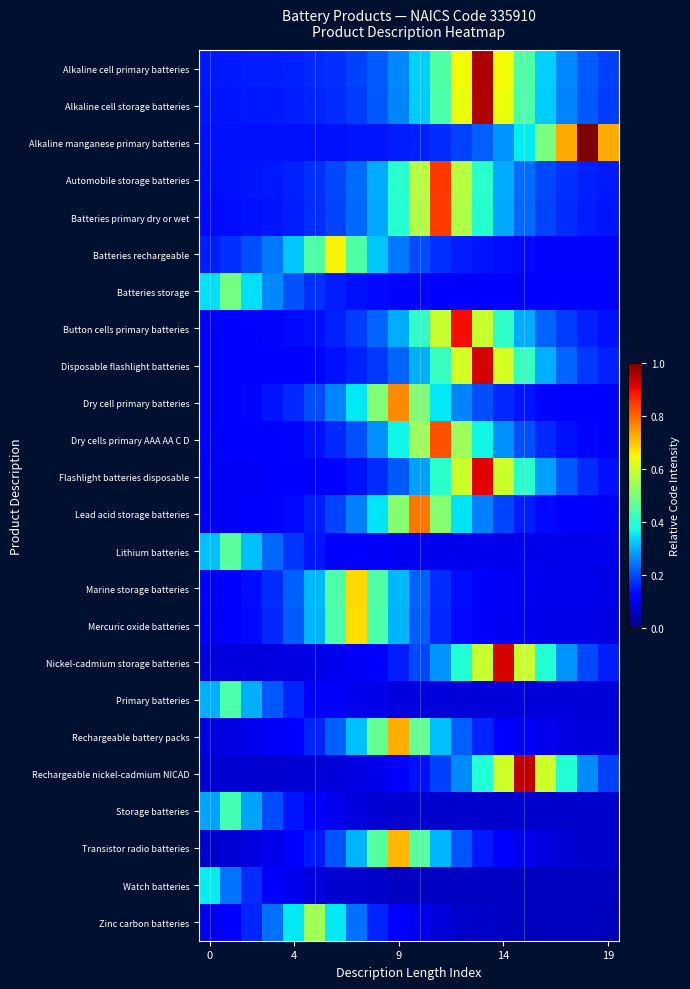

How many distinct data groups are displayed?

24